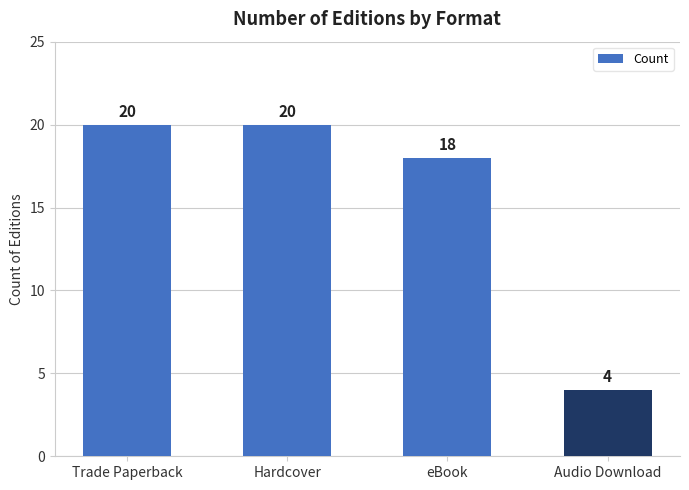

Count the values in the range 18 to 20.

3